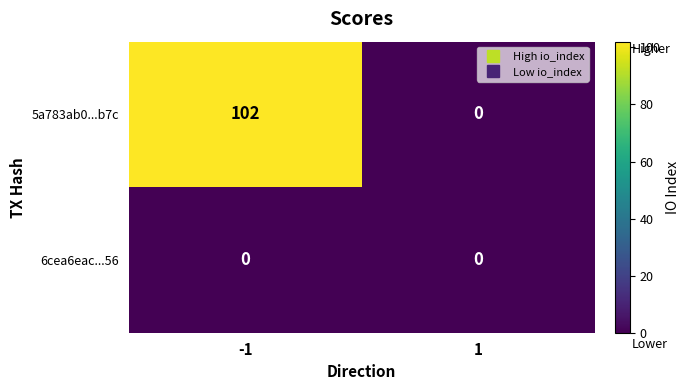

What is the difference between the 5a783ab0...b7c values at 1 and -1?

102